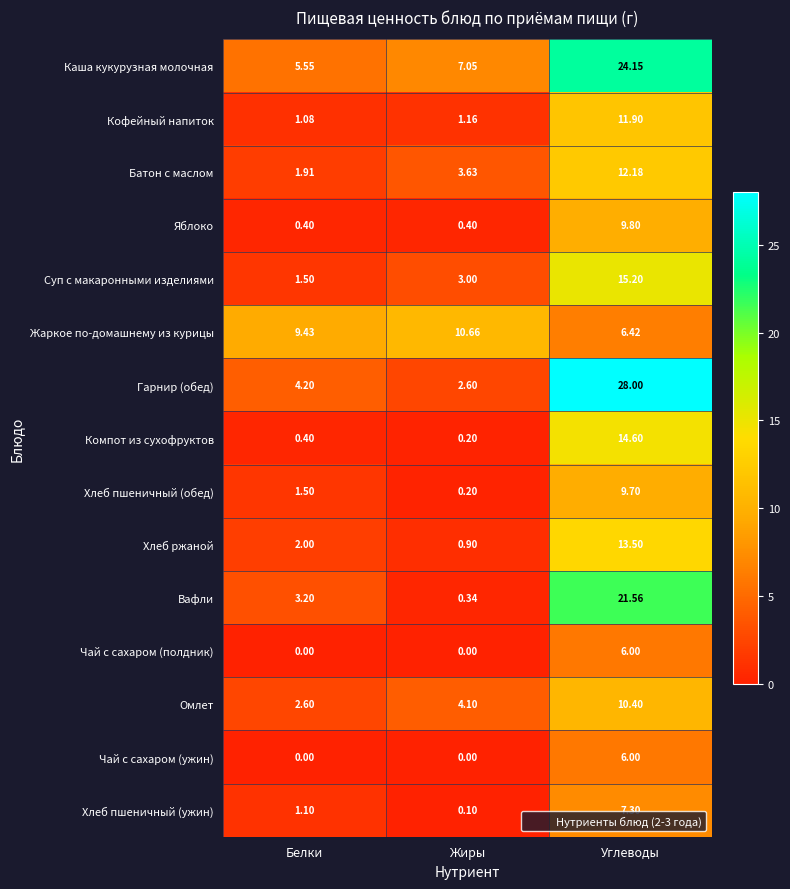

How many distinct data groups are displayed?

15